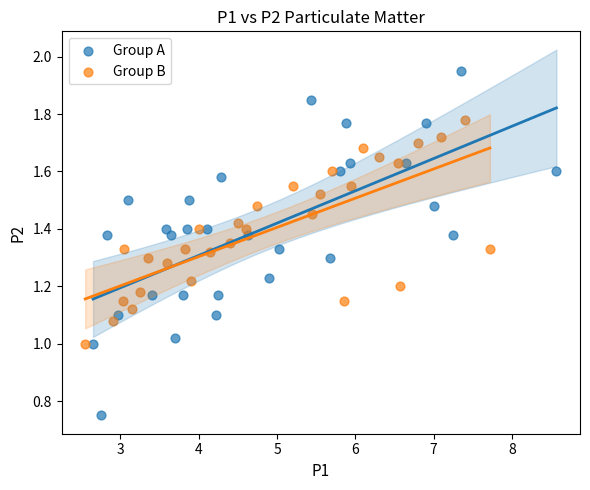

Which series has the widest spread of Y values?

Group A